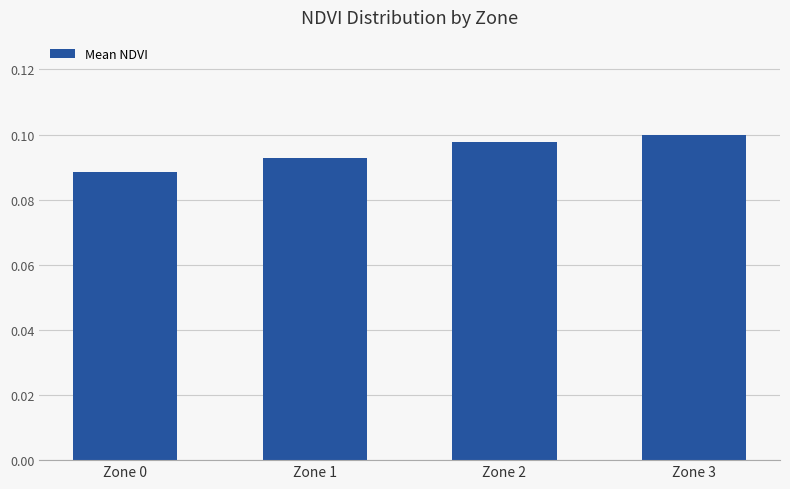

Count the values in the range 0 to 1.

4